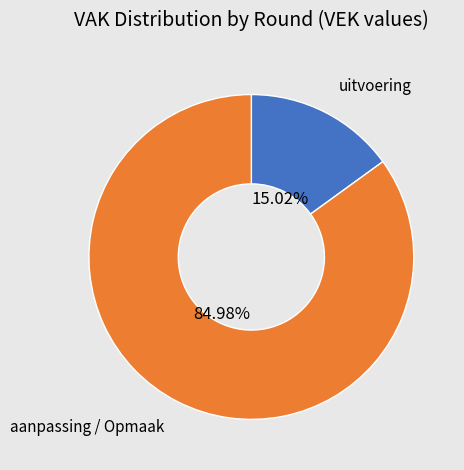

Does any single category account for the majority?

Yes